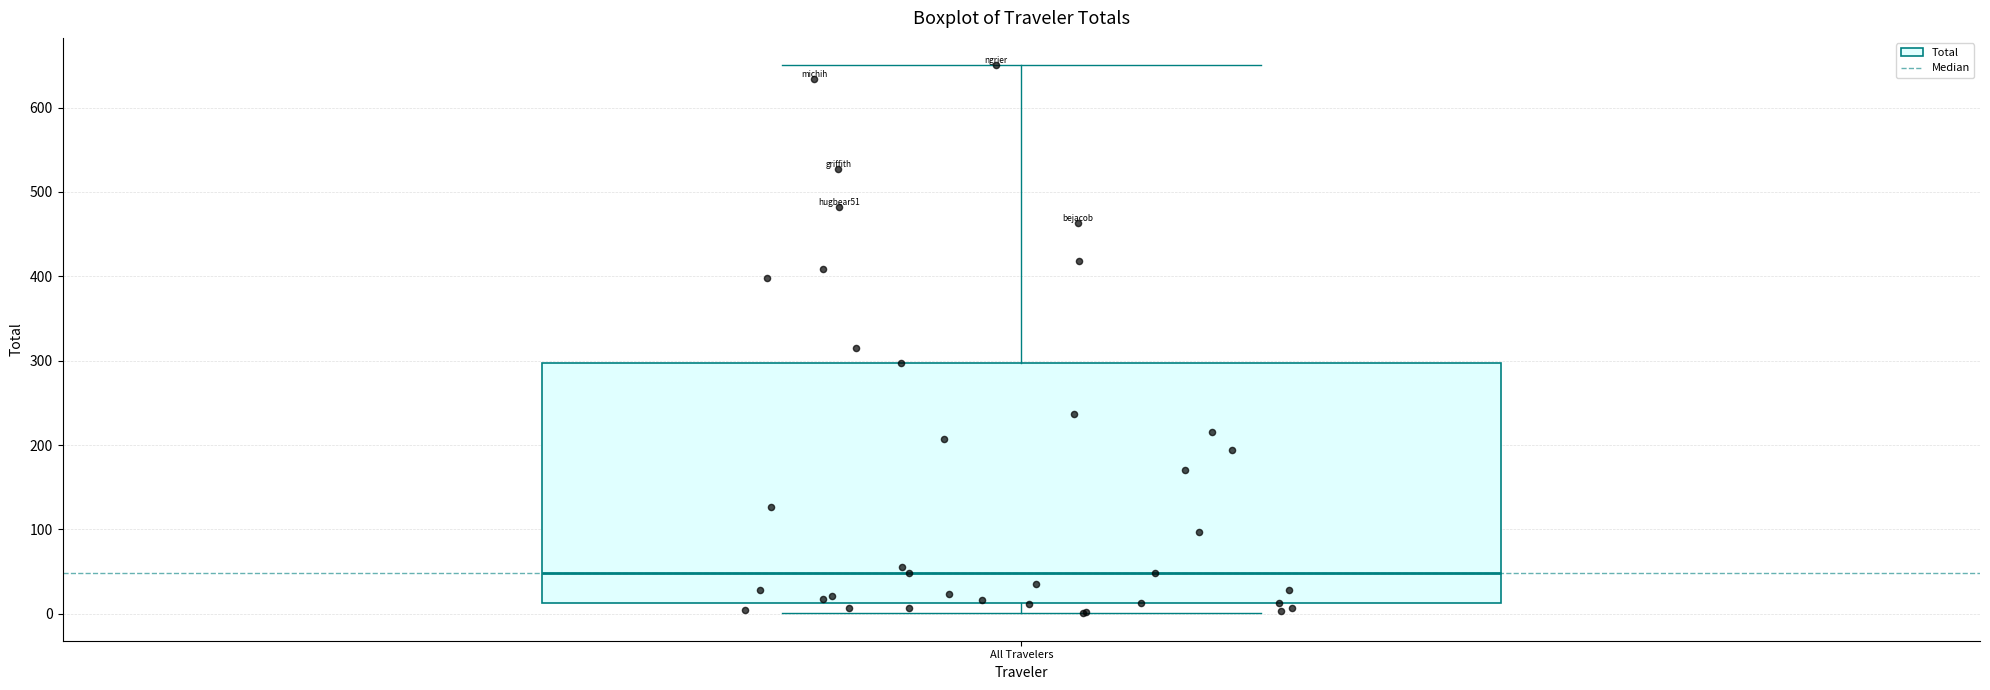

Where is the upper edge of the box for All Travelers on the y-axis? The values are not printed on the chart, so give them approximately, as read against the axis.

300